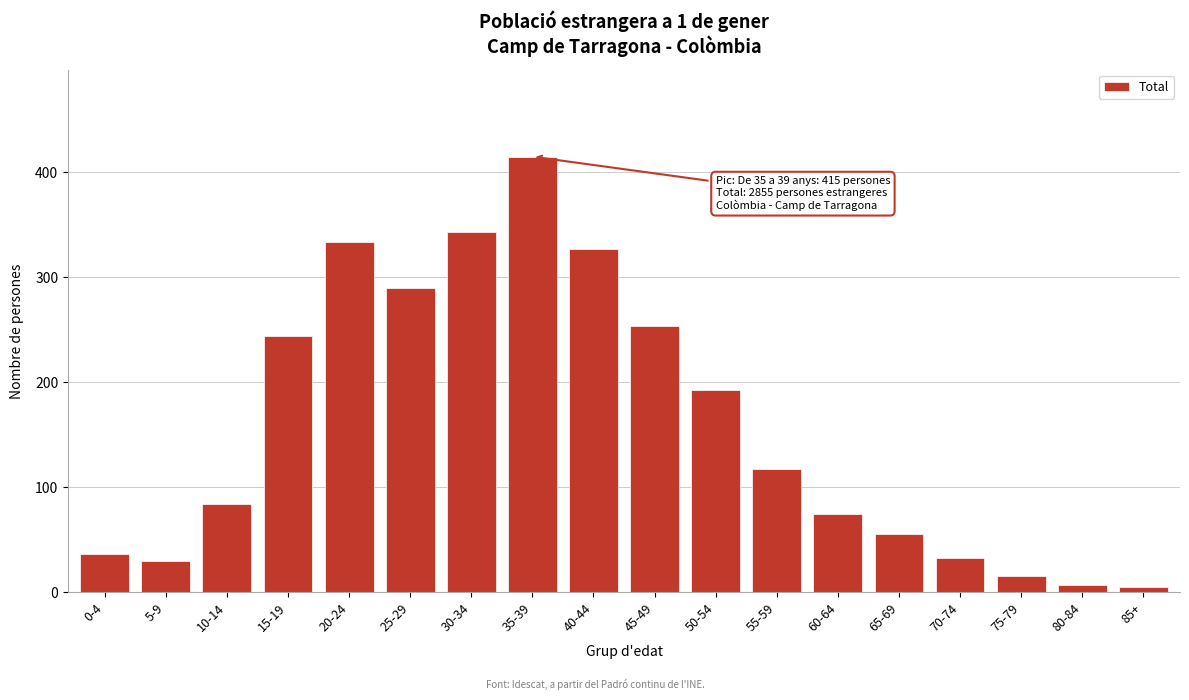

Reading left to right, list all the values displayed in this chart.

36	30	84	244	334	290	343	415	327	254	193	117	74	55	32	15	7	5